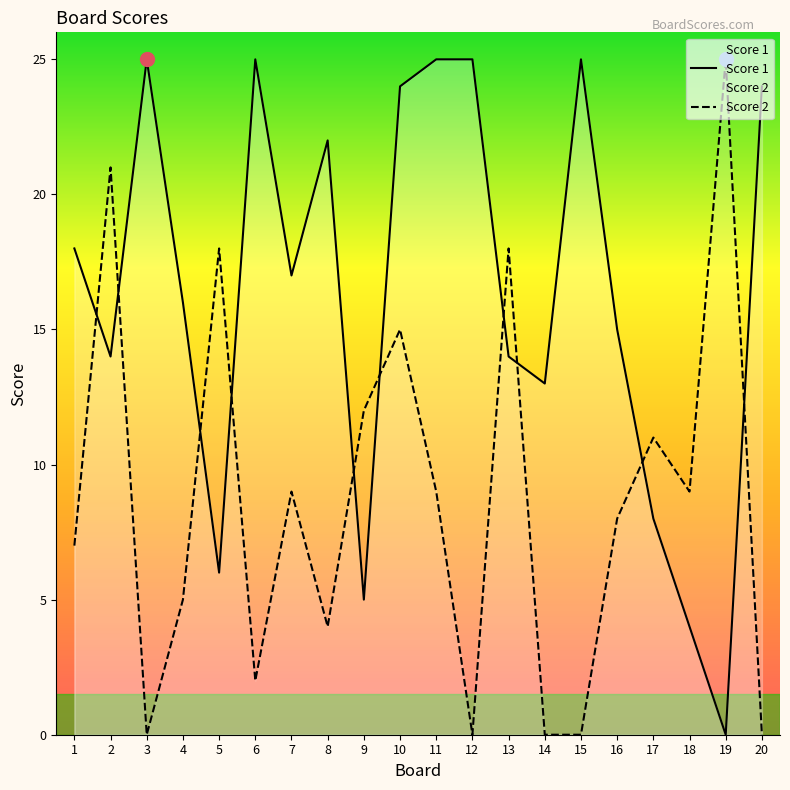

At 6, list the series in order from smallest to largest.

Score 2, Score 1